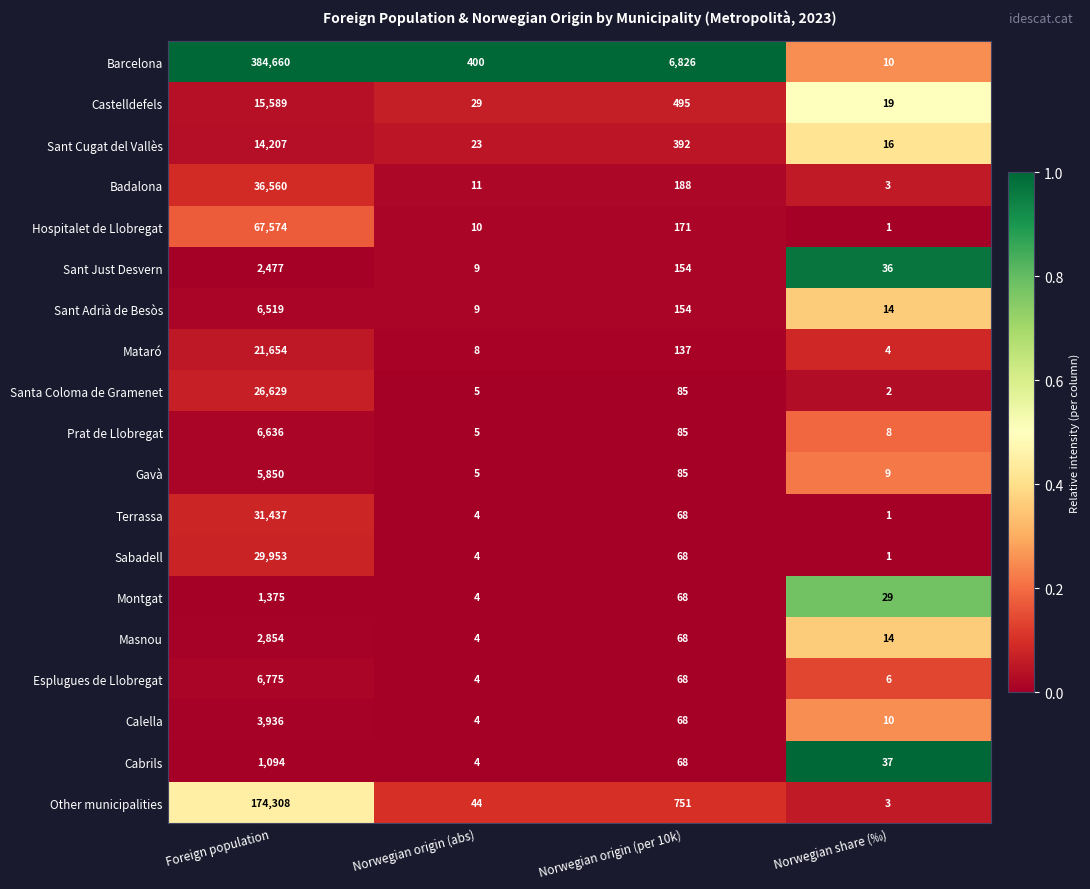

Which series changed the most between Norwegian origin (per 10k) and Norwegian share (‰)?

Barcelona